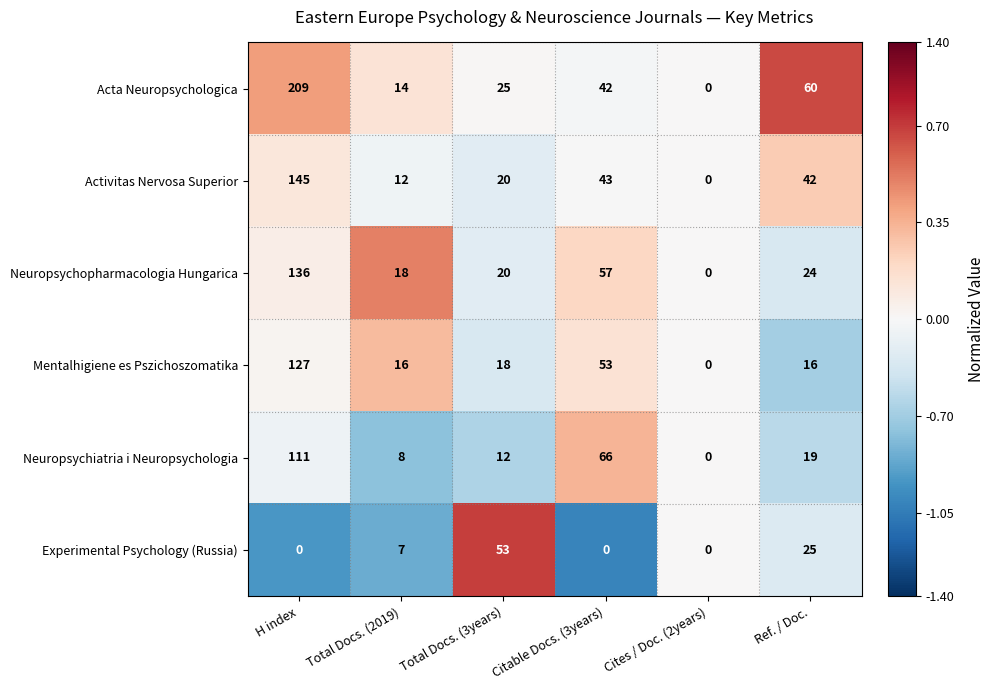

Which category has the highest value across all series?

H index